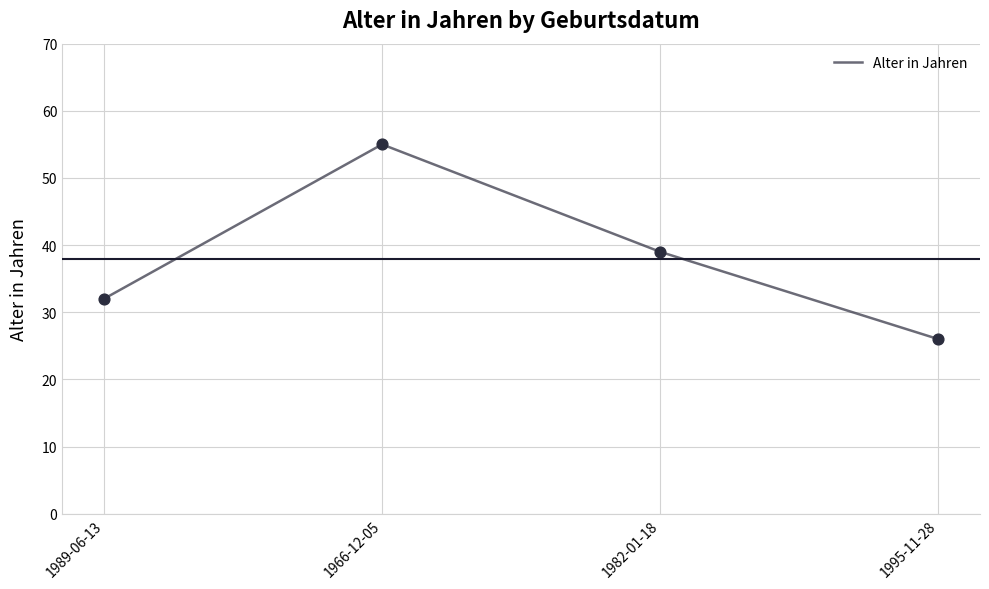

What is the ratio of the value at 1995-11-28 to the value at 1982-01-18?

0.7